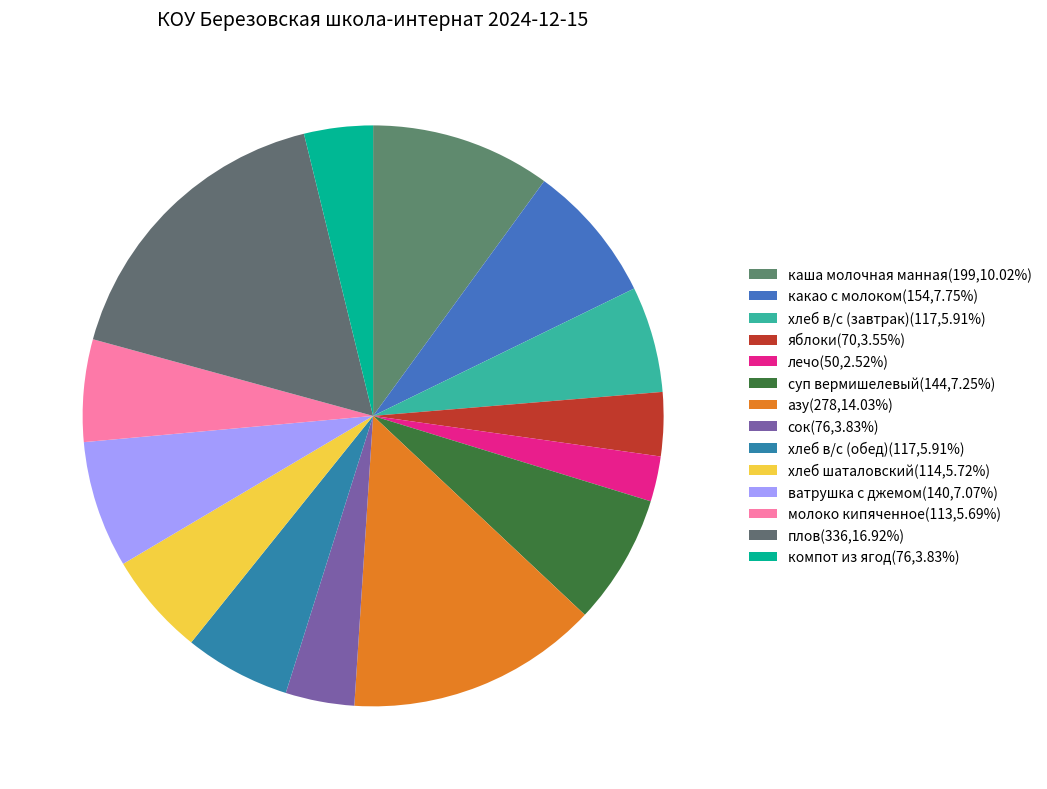

Count the number of slices in the pie.

14